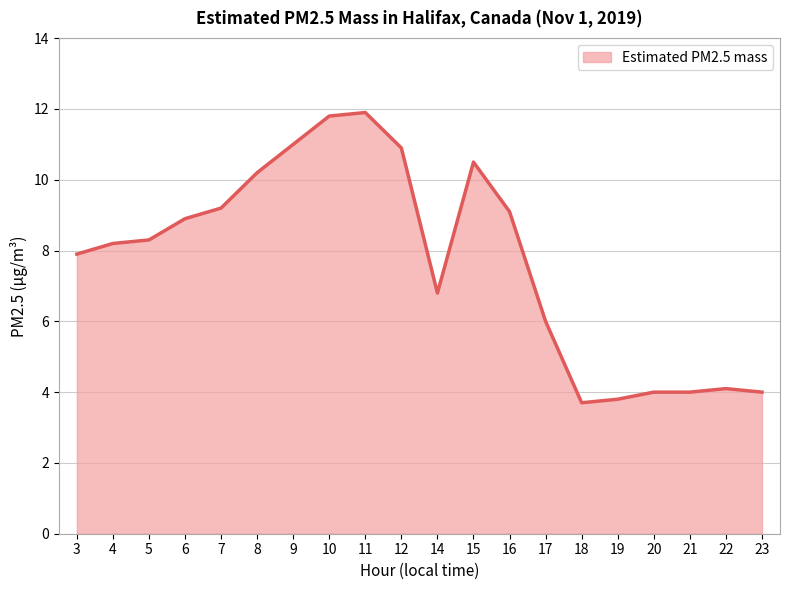

Count the number of data series in this chart.

1